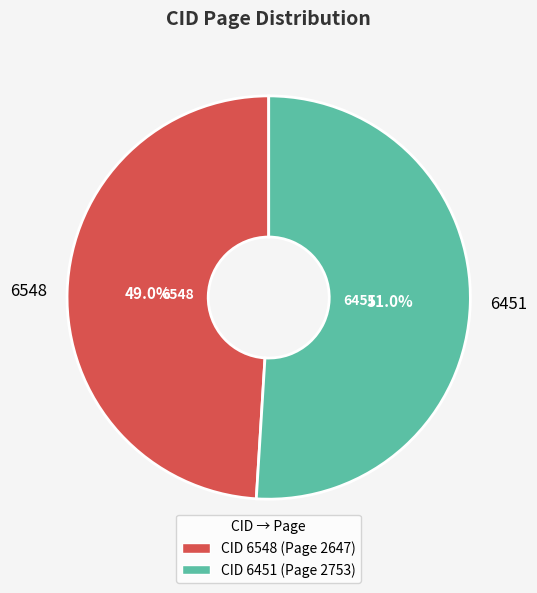

What percentage is NOT represented by 6548?

51.0%